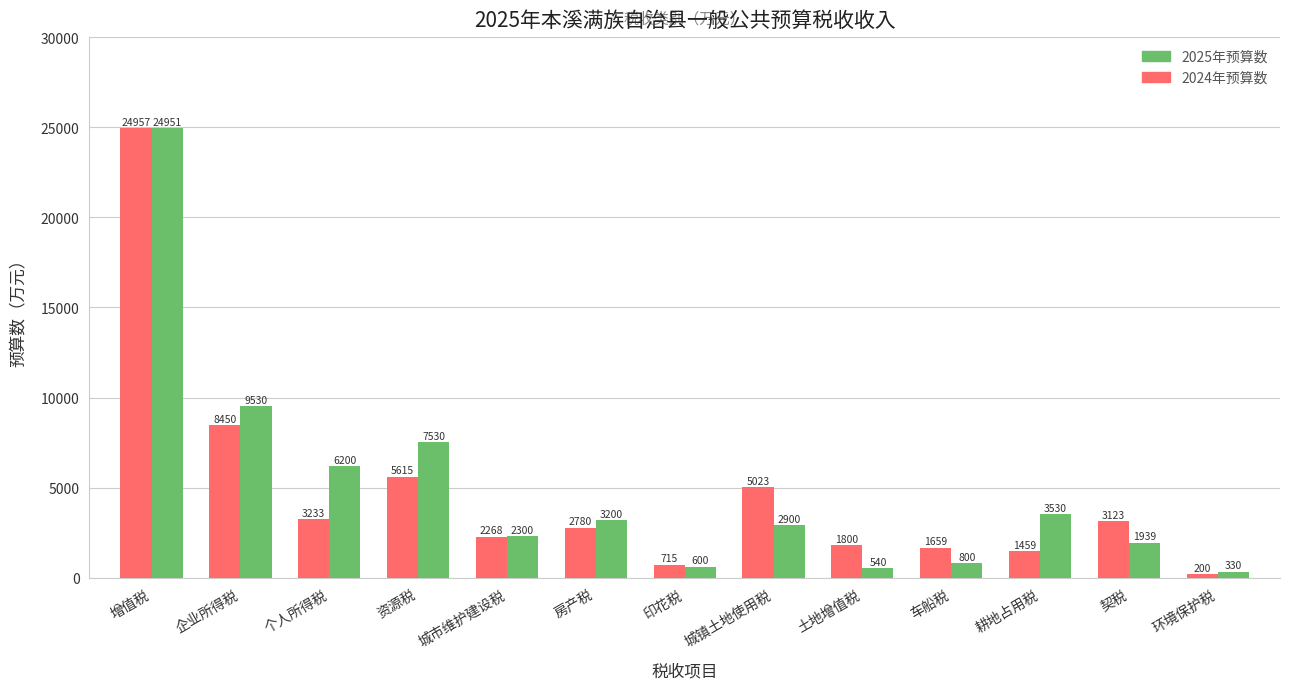

Is the value of 2025年预算数 at 增值税 greater than the value of 2024年预算数 at 城镇土地使用税?

Yes